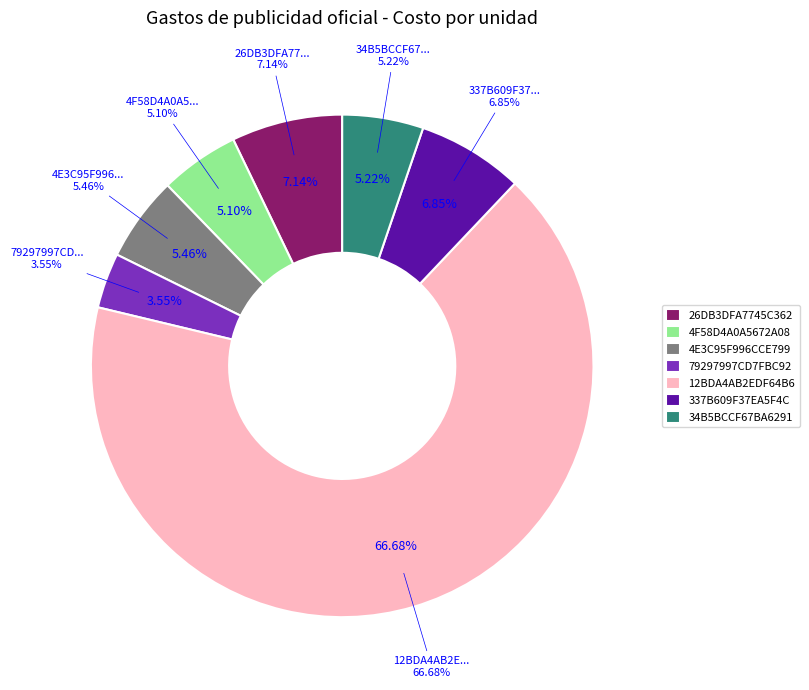

How much of the chart is everything except 26DB3DFA7745C362?

92.9%